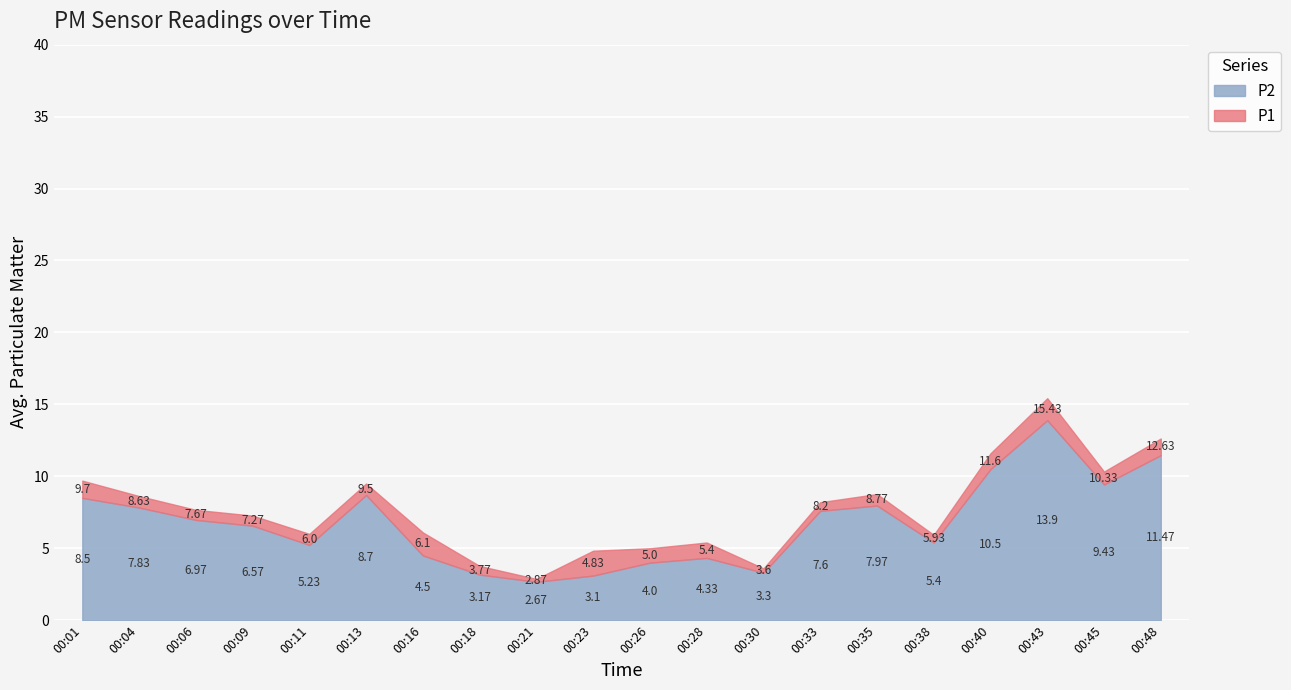

What is the value of the P1 point at the 2nd from the left?

8.6